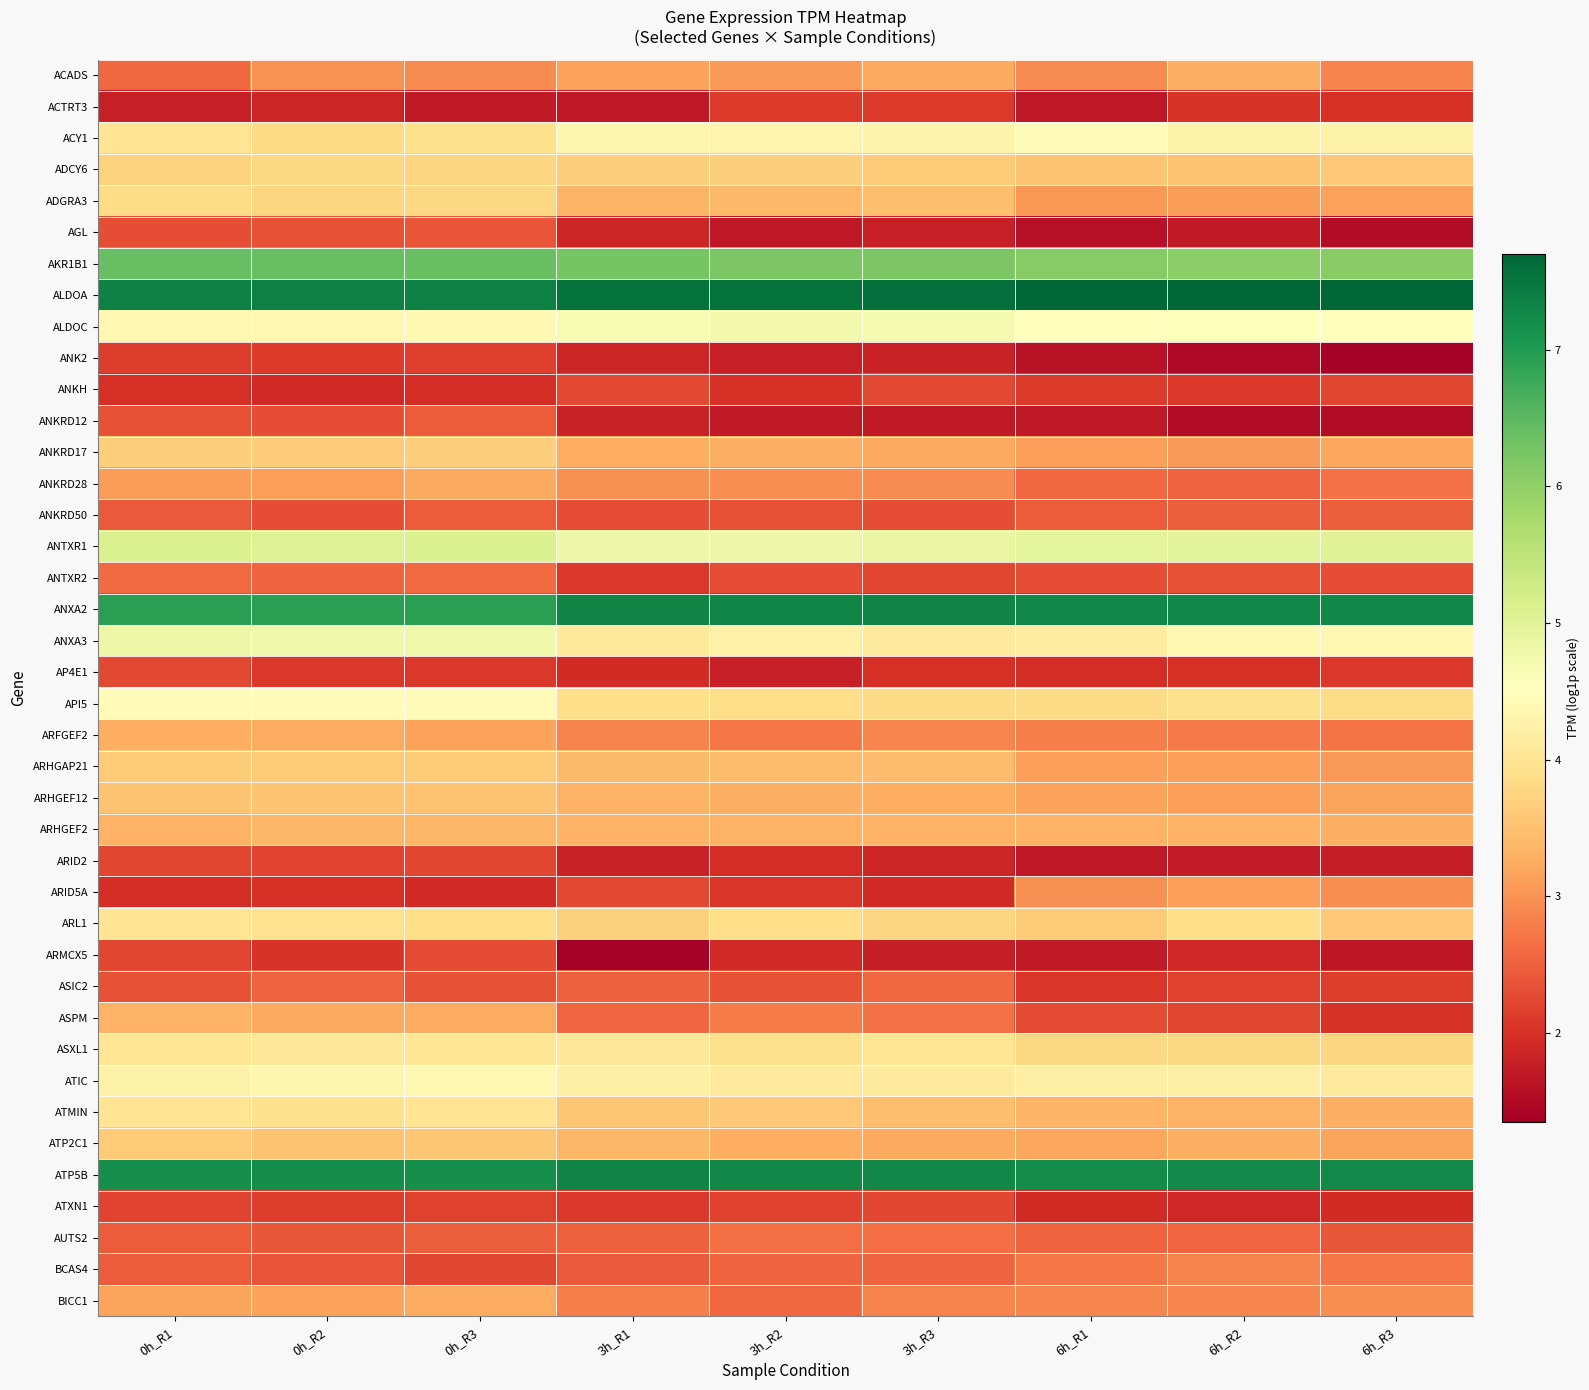

Which series has the largest total across all categories?

ALDOA